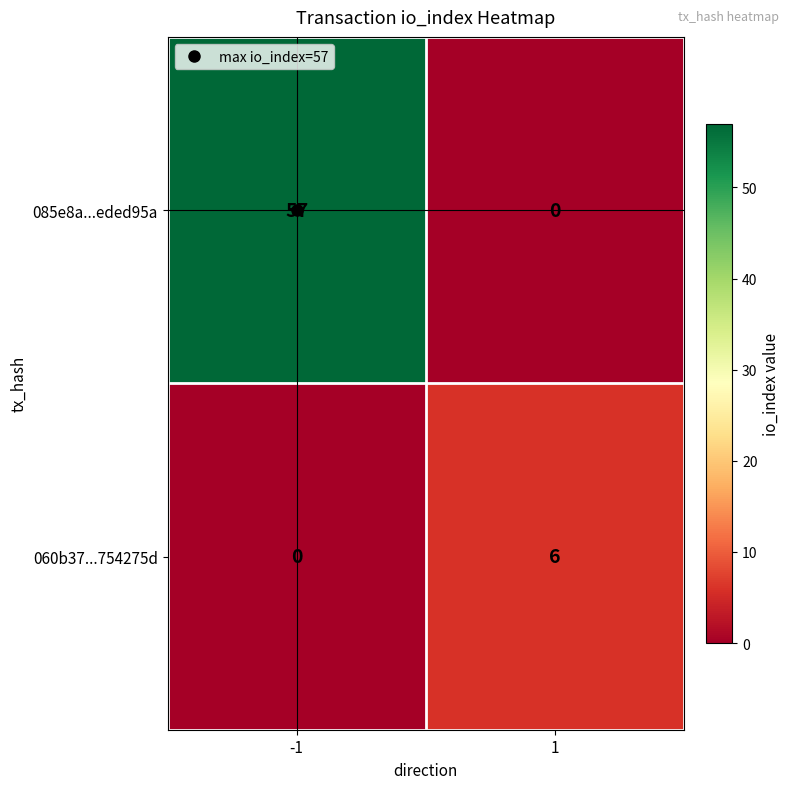

What is the sum of all 085e8a...eded95a values?

57